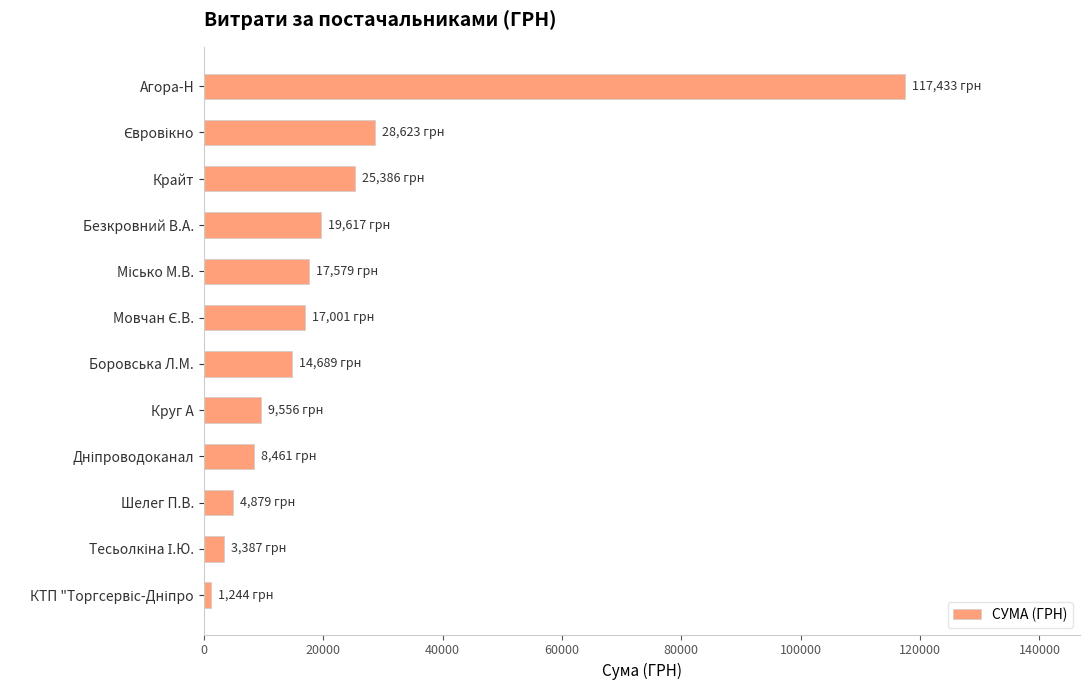

What is the value of the 1st bar from the top?

117433.4